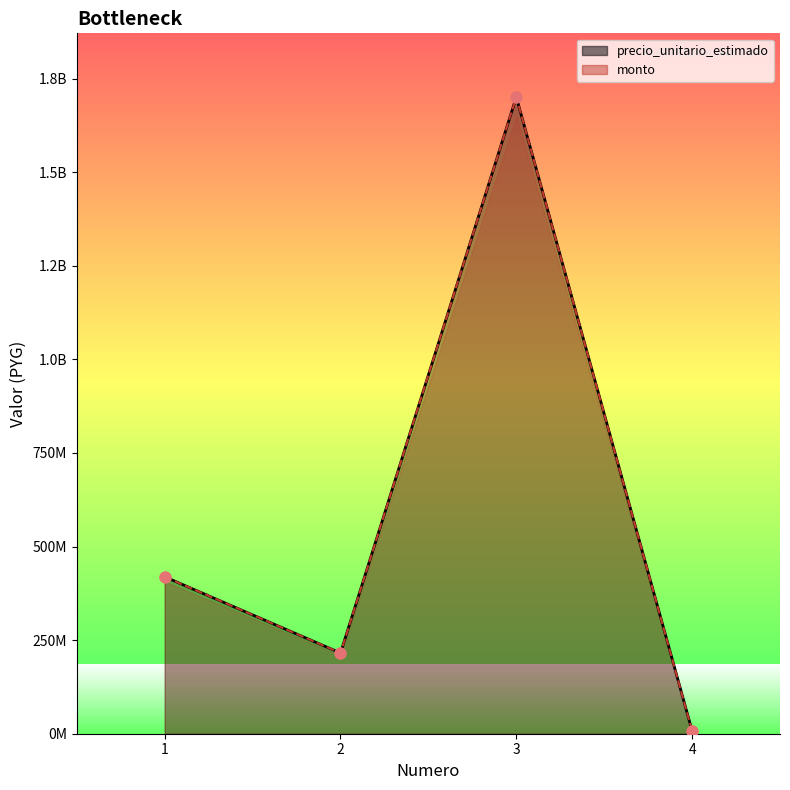

Which series has the widest spread of Y values?

precio_unitario_estimado